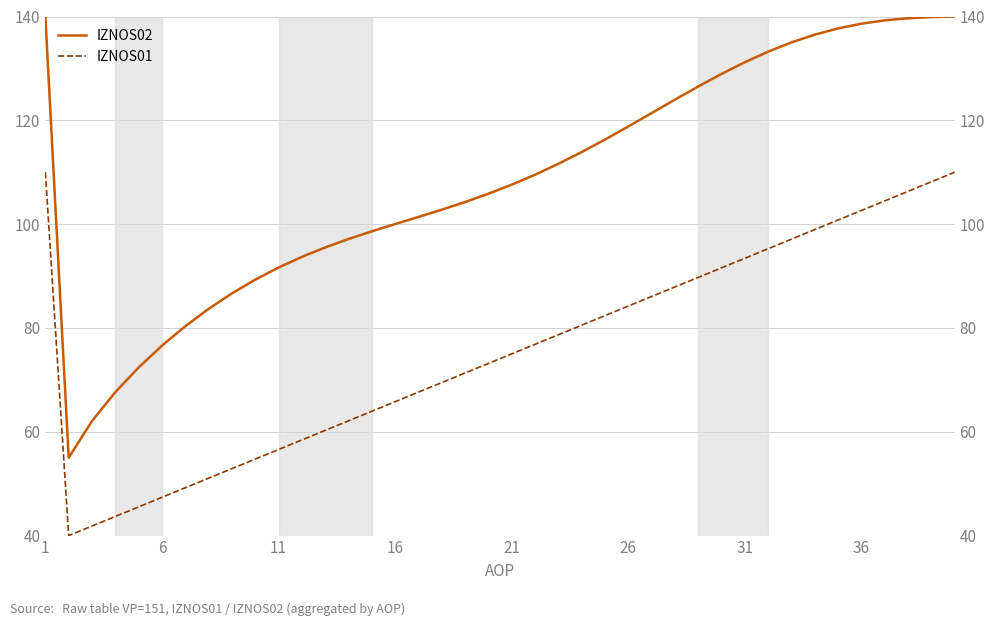

Which series has the largest total across all categories?

IZNOS02